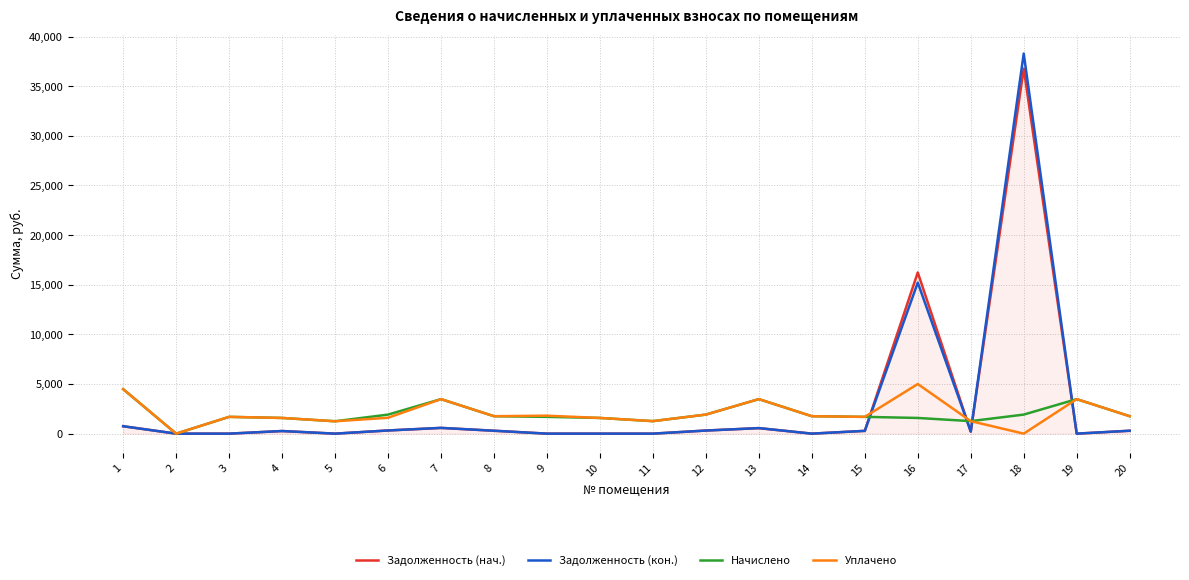

What is the difference between the highest and lowest values at 15?

1409.1